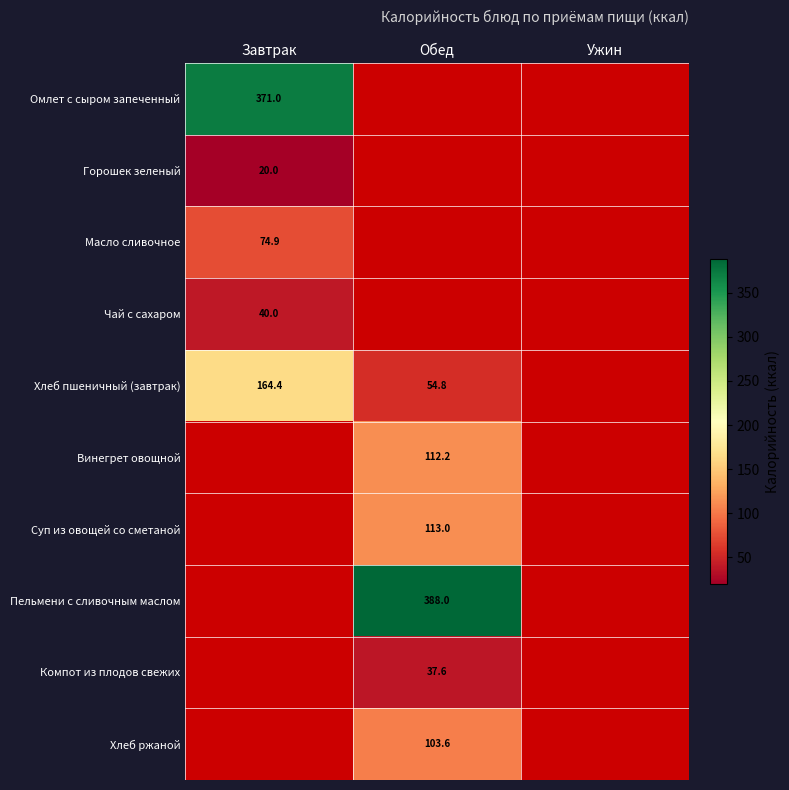

Count the number of data series in this chart.

10